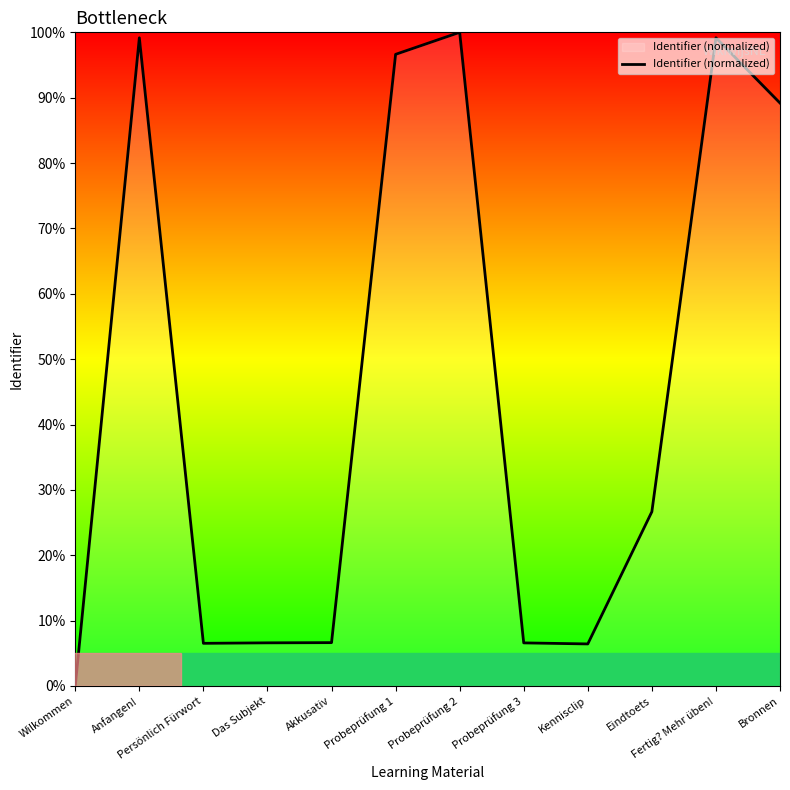

What is the difference between the second highest and second lowest values?

92.7